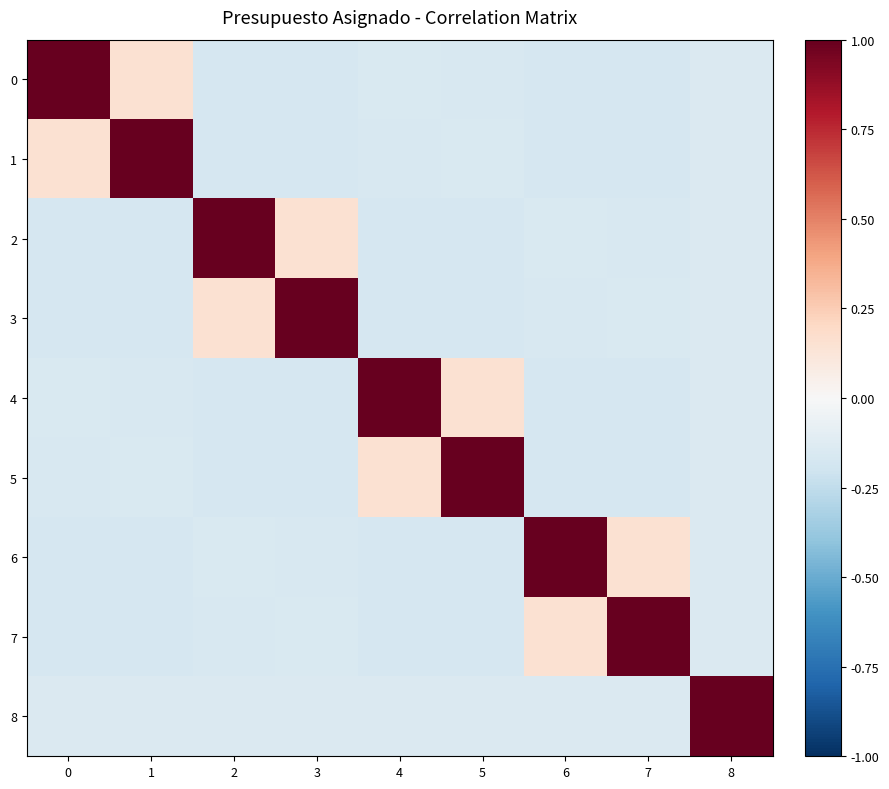

At which category does the chart reach its minimum across all series?

6